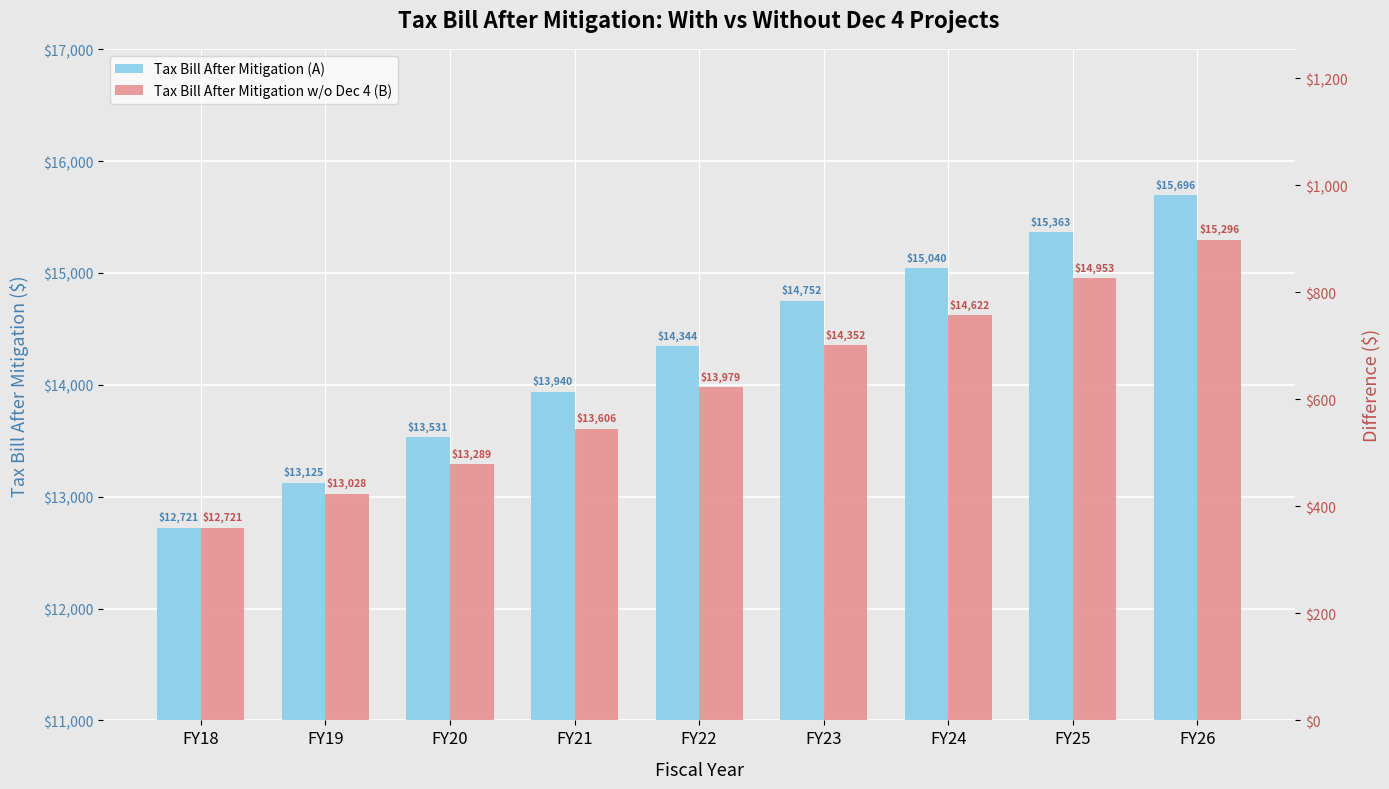

Read the Tax Bill After Mitigation (A) value at FY18, to the nearest 100.

12700